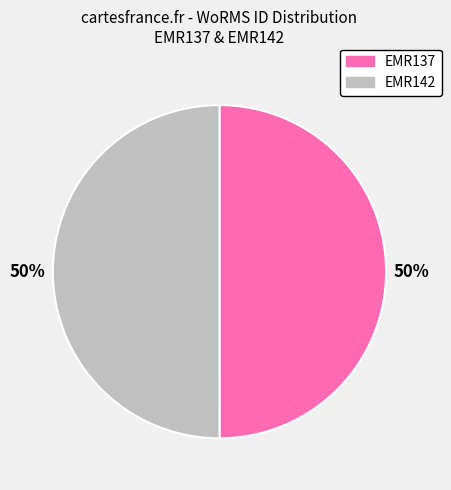

To the nearest percent, what percentage of the pie is EMR137?

50%